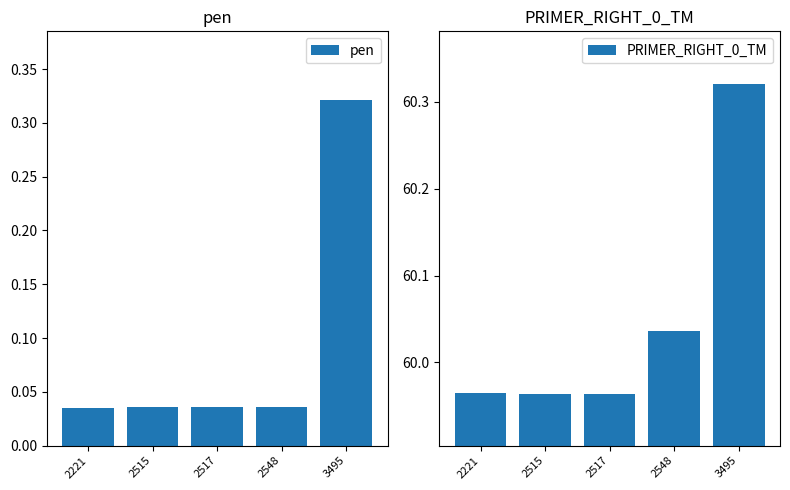

Rank the series by their maximum value, from highest to lowest.

PRIMER_RIGHT_0_TM, pen